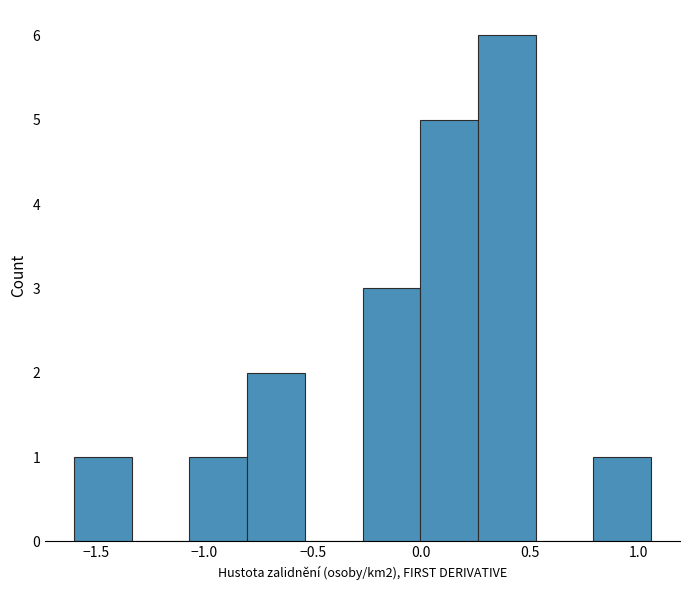

Which range on the x-axis has the tallest bar?

0.25 to 0.55